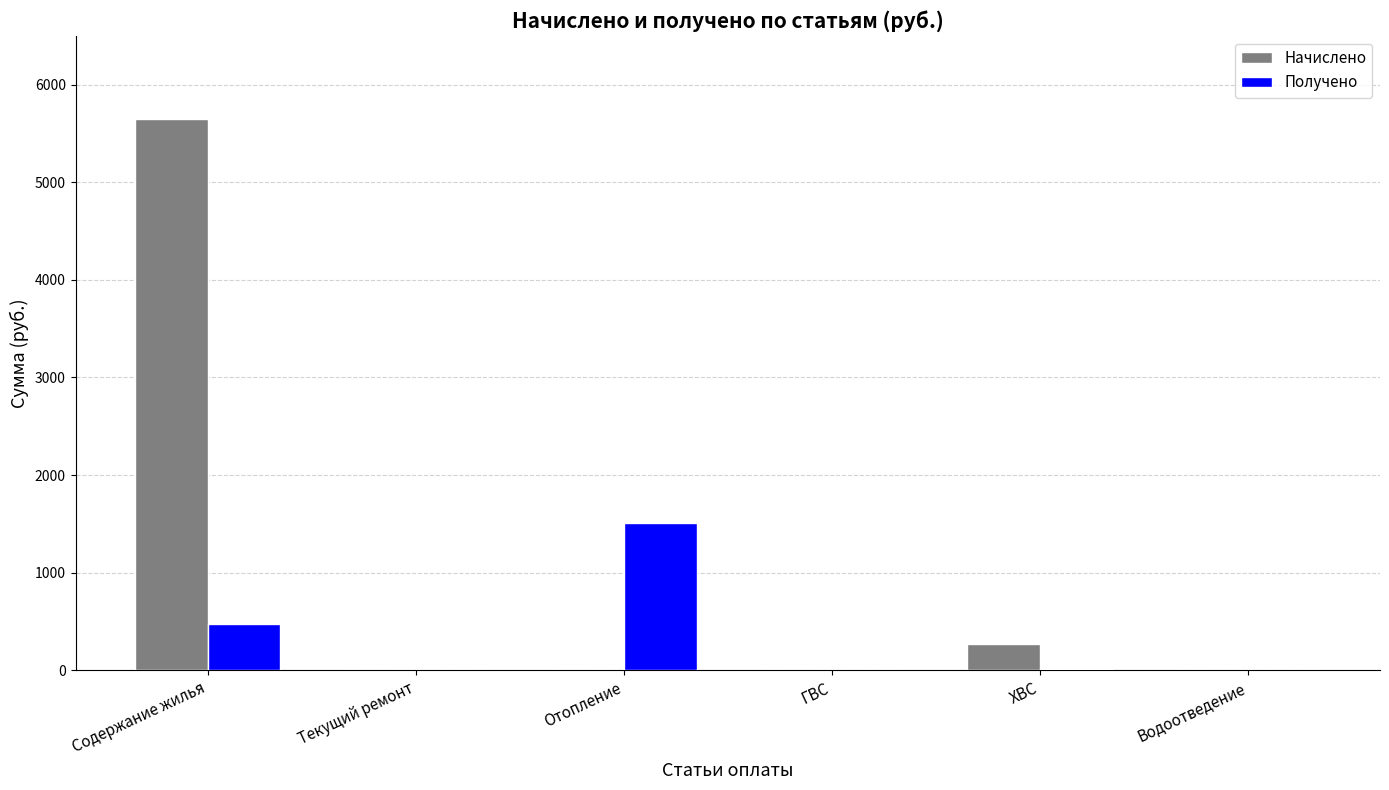

Is it true that Начислено equals 0.0 at Текущий ремонт?

True